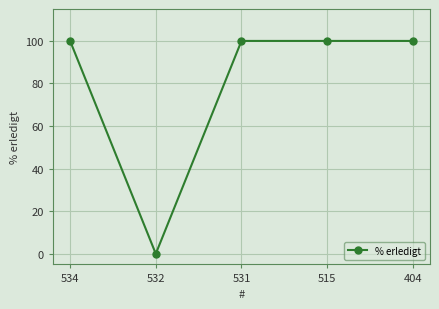

Approximately how many times larger is the value at 531 compared to 404?

1.0